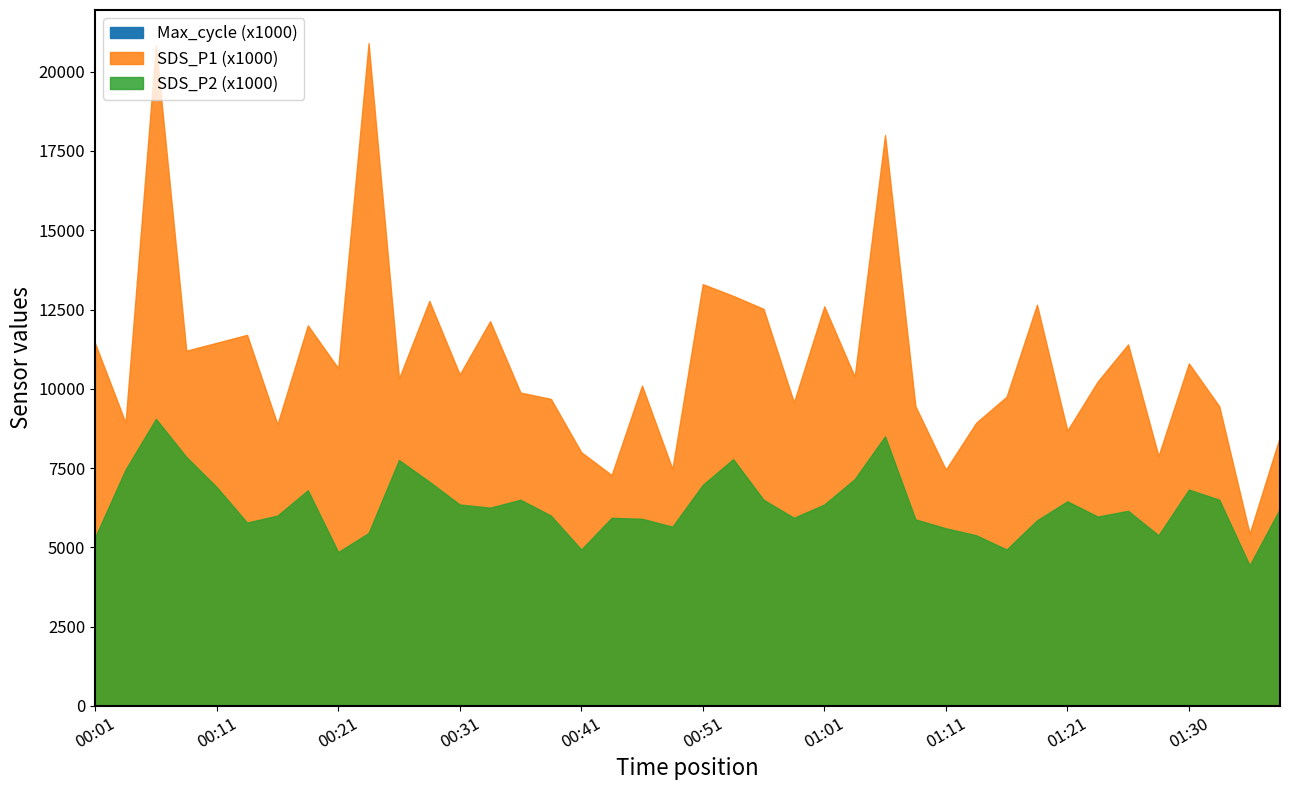

What is the average value of the SDS_P2 series?

6.3